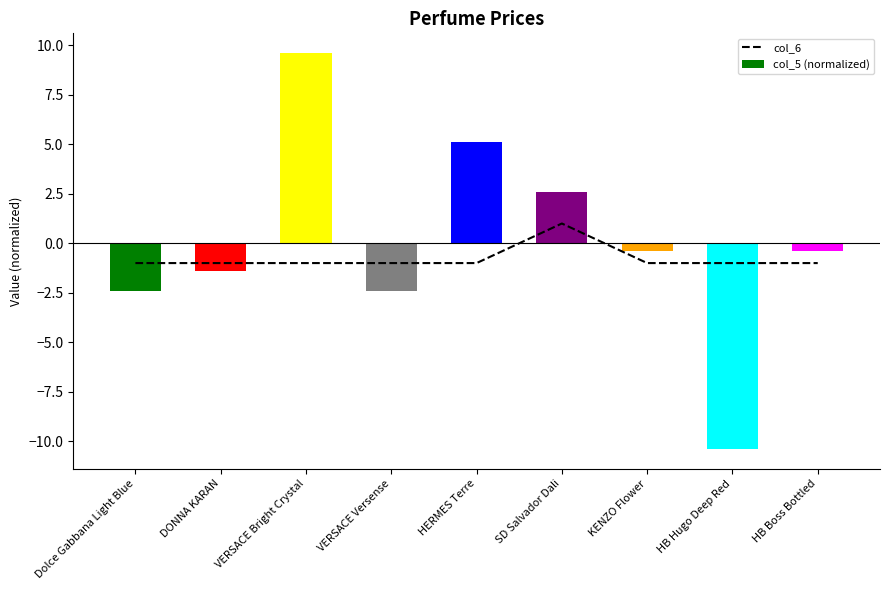

Which series has the widest spread of values?

col_5 (normalized)